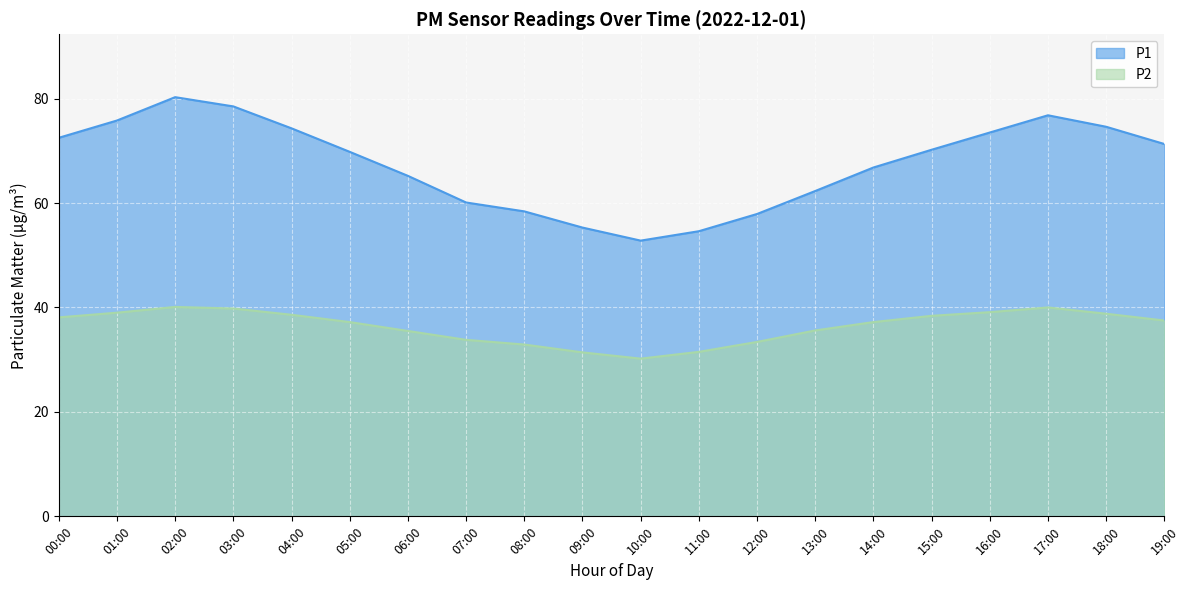

True or false: P1 has a value of 31.5 at 00:00.

False